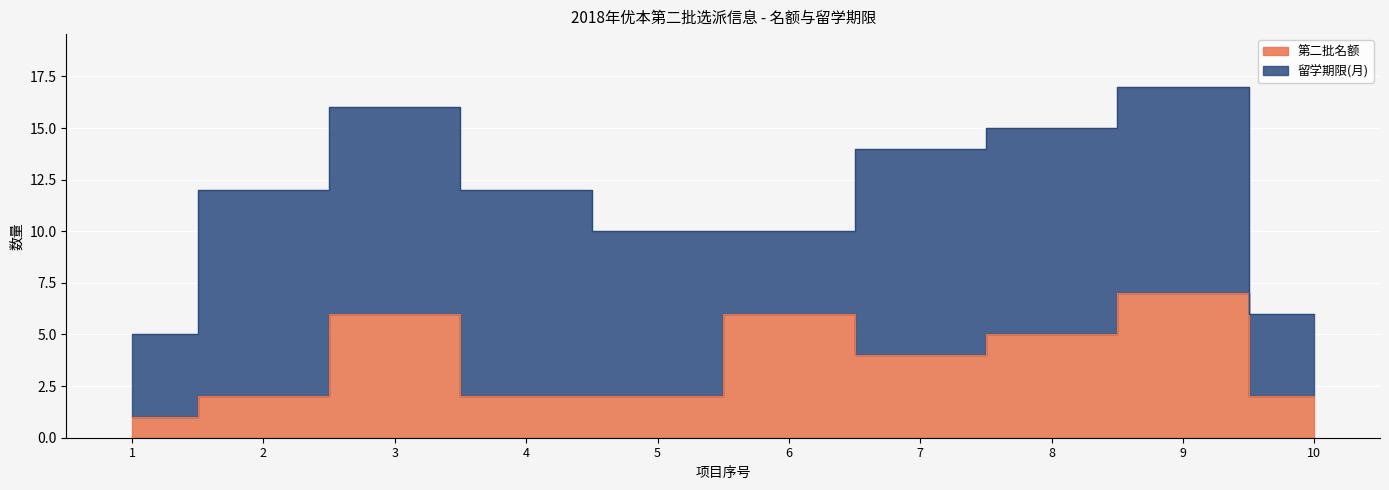

List the labels in order of value, largest first.

9, 3, 6, 8, 7, 2, 4, 5, 10, 1